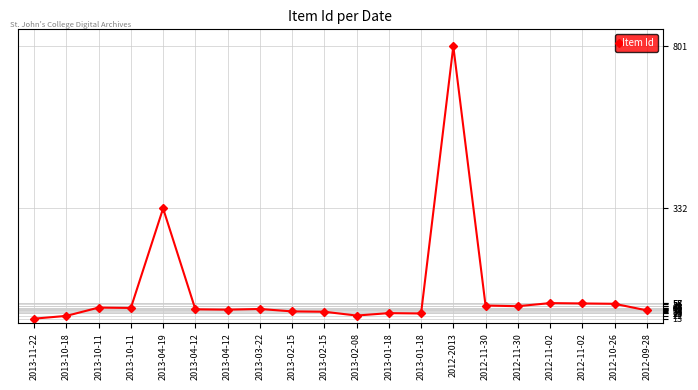

Reading left to right, list all the values displayed in this chart.

2013-11-22=13	2013-10-18=21	2013-10-11=45	2013-10-11=44	2013-04-19=332	2013-04-12=40	2013-04-12=39	2013-03-22=41	2013-02-15=34	2013-02-15=33	2013-02-08=22	2013-01-18=29	2013-01-18=28	2012-2013=801	2012-11-30=51	2012-11-30=49	2012-11-02=58	2012-11-02=57	2012-10-26=56	2012-09-28=37